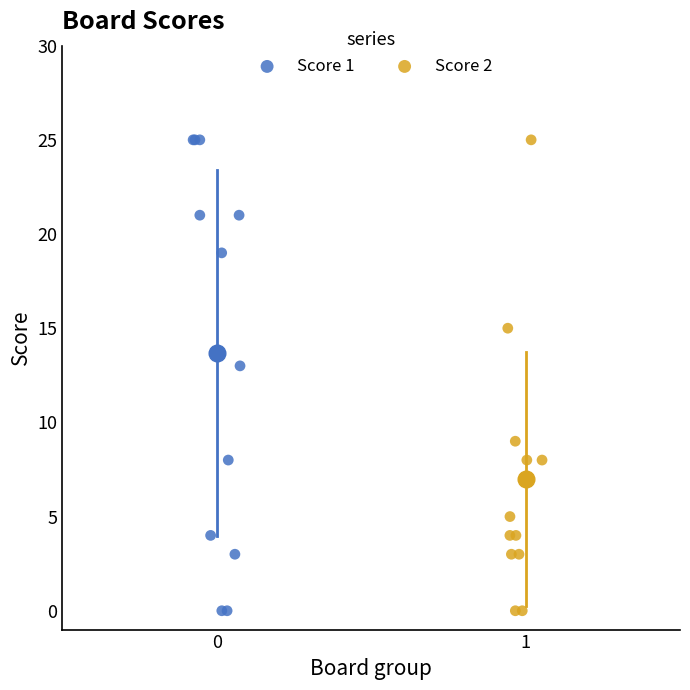

What are all the series names shown in the legend?

Score 1, Score 2